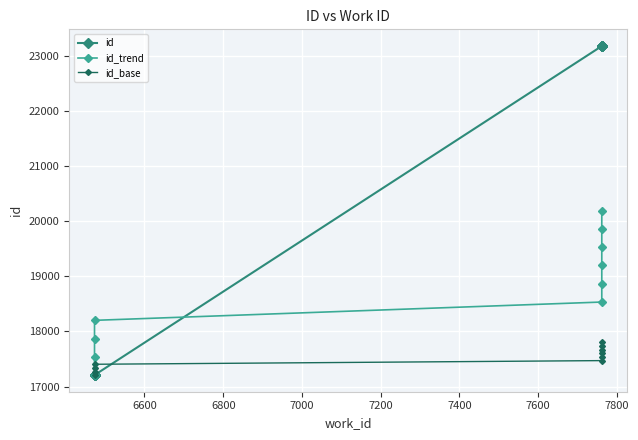

What is the sum of all id values?

207891.0